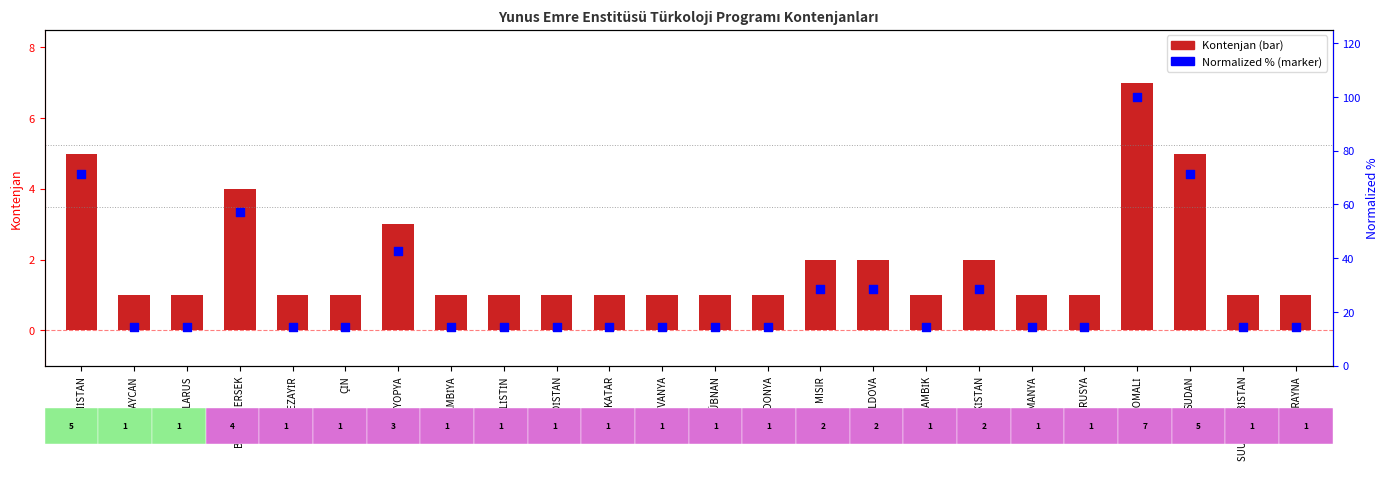

Which series reaches the maximum Y coordinate?

Normalized %